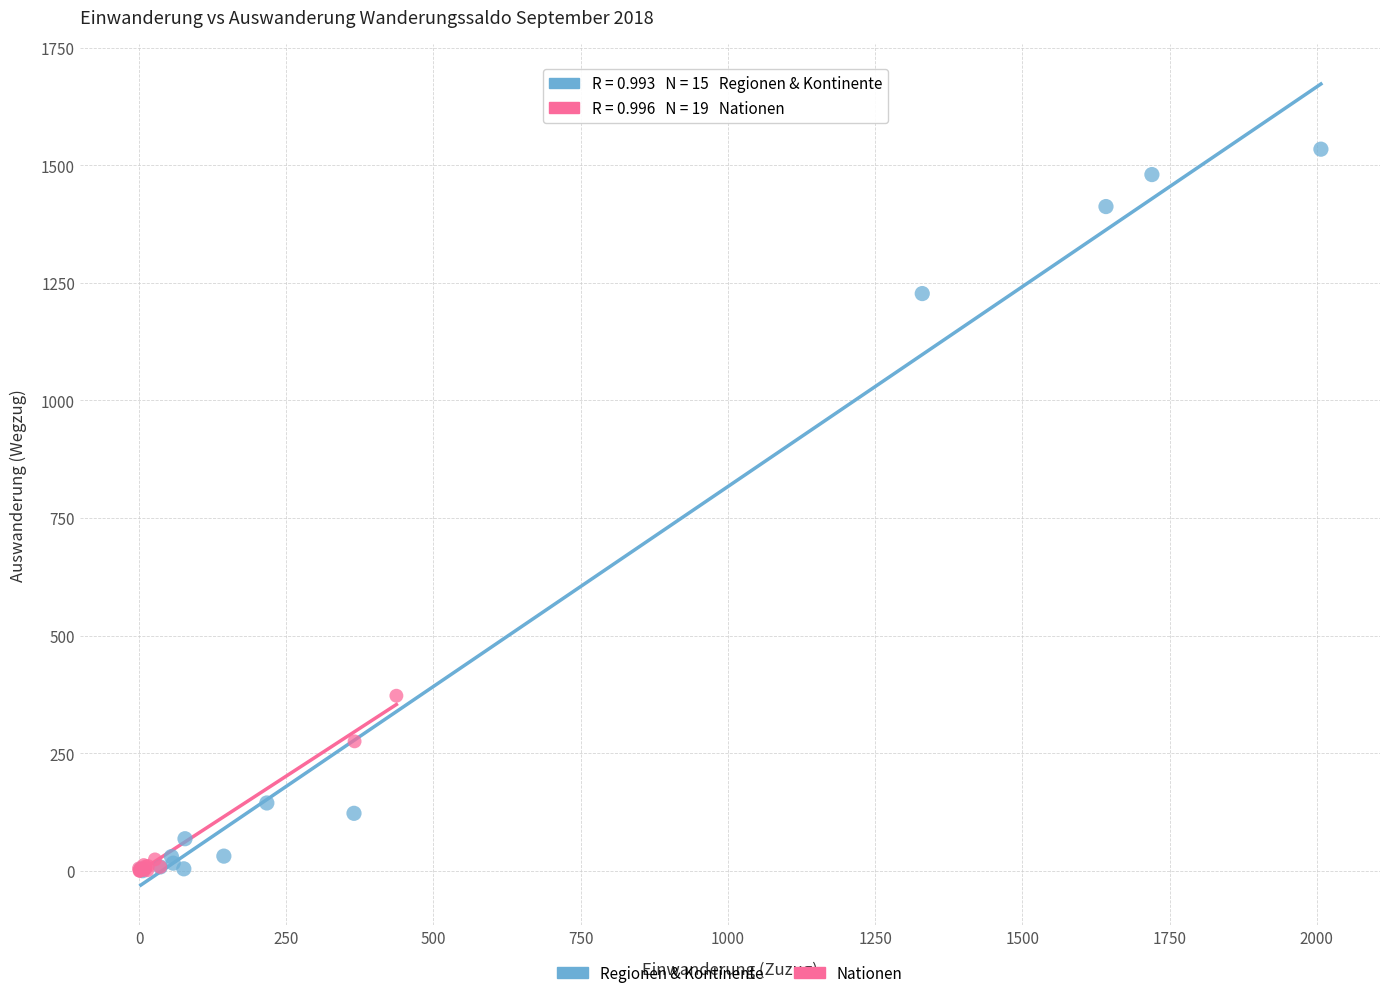

Which series reaches the maximum Y coordinate?

Regionen & Kontinente